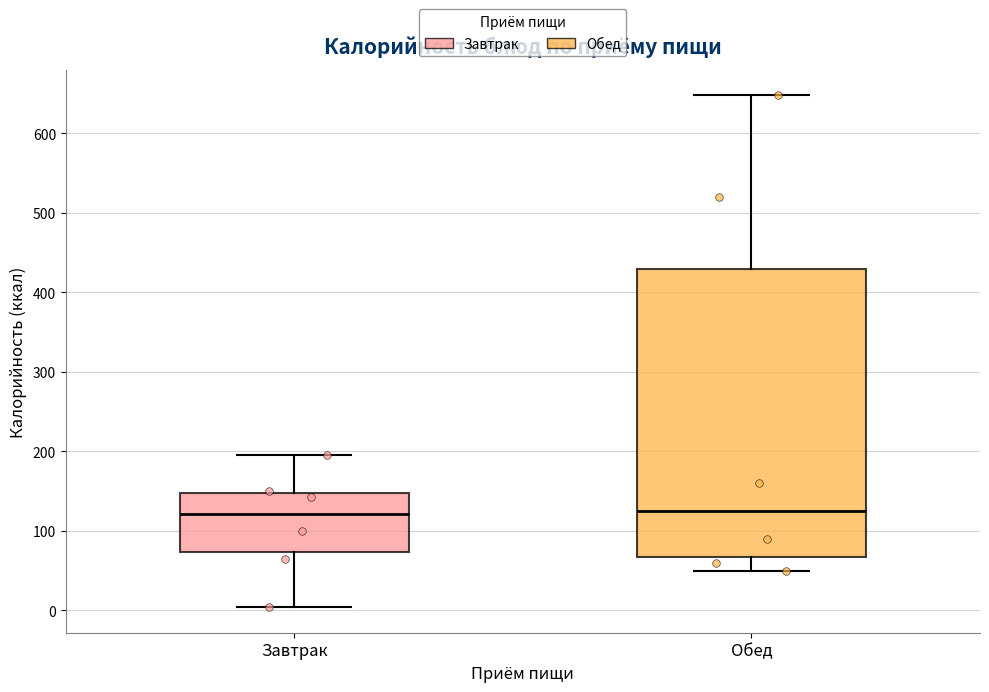

Where does the lower whisker of the box for Обед end on the y-axis? The values are not printed on the chart, so give them approximately, as read against the axis.

50